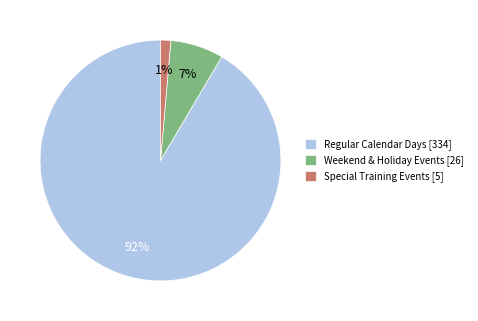

Do Weekend & Holiday Events [26] and Special Training Events [5] together represent more than half of the pie?

No